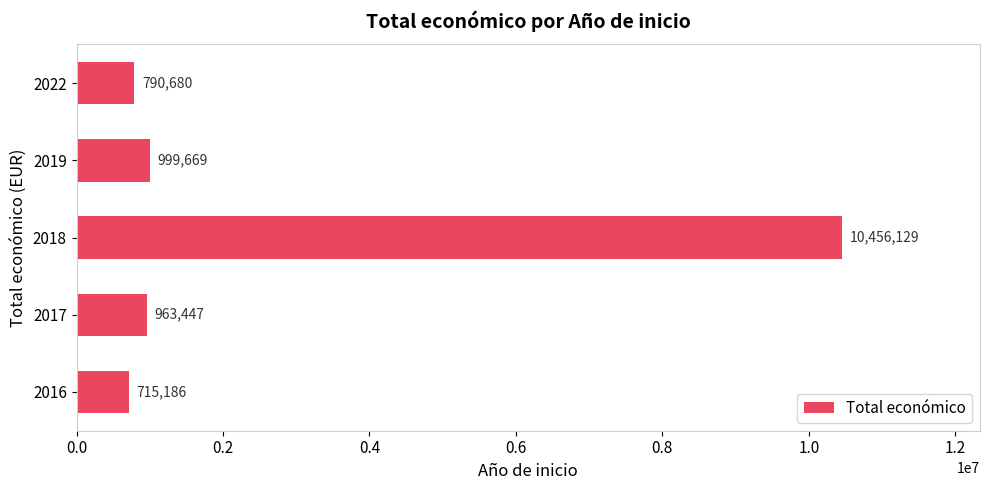

What is the sum of all values?

13925111